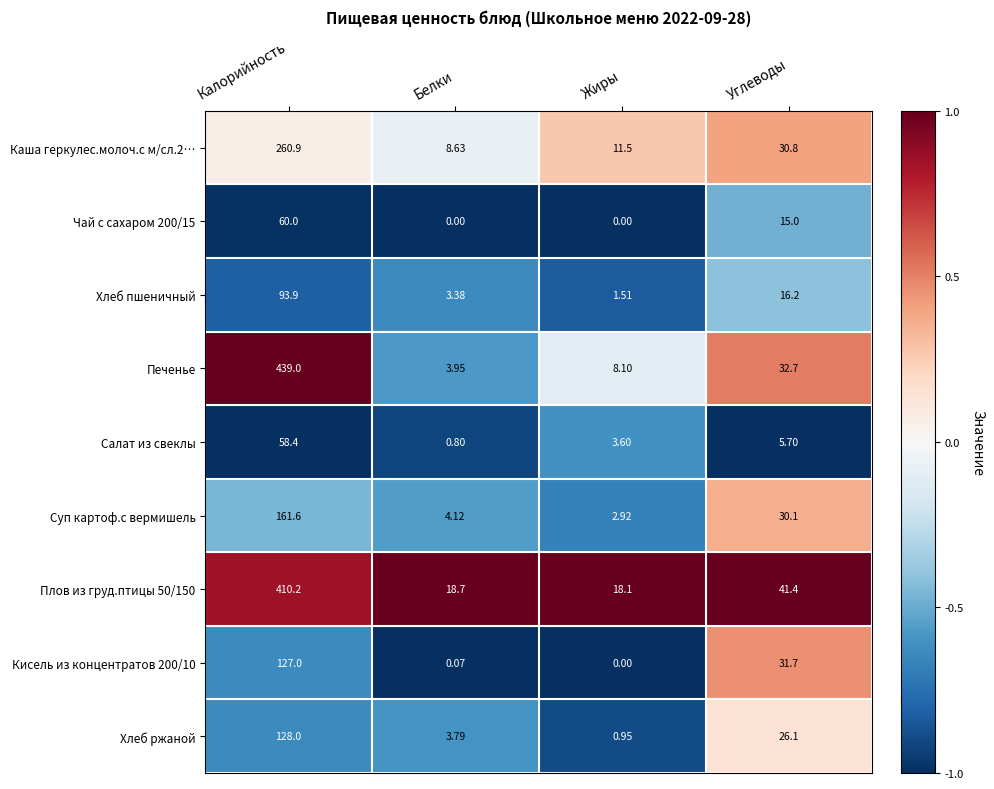

Which series has the largest range (max minus min)?

Печенье